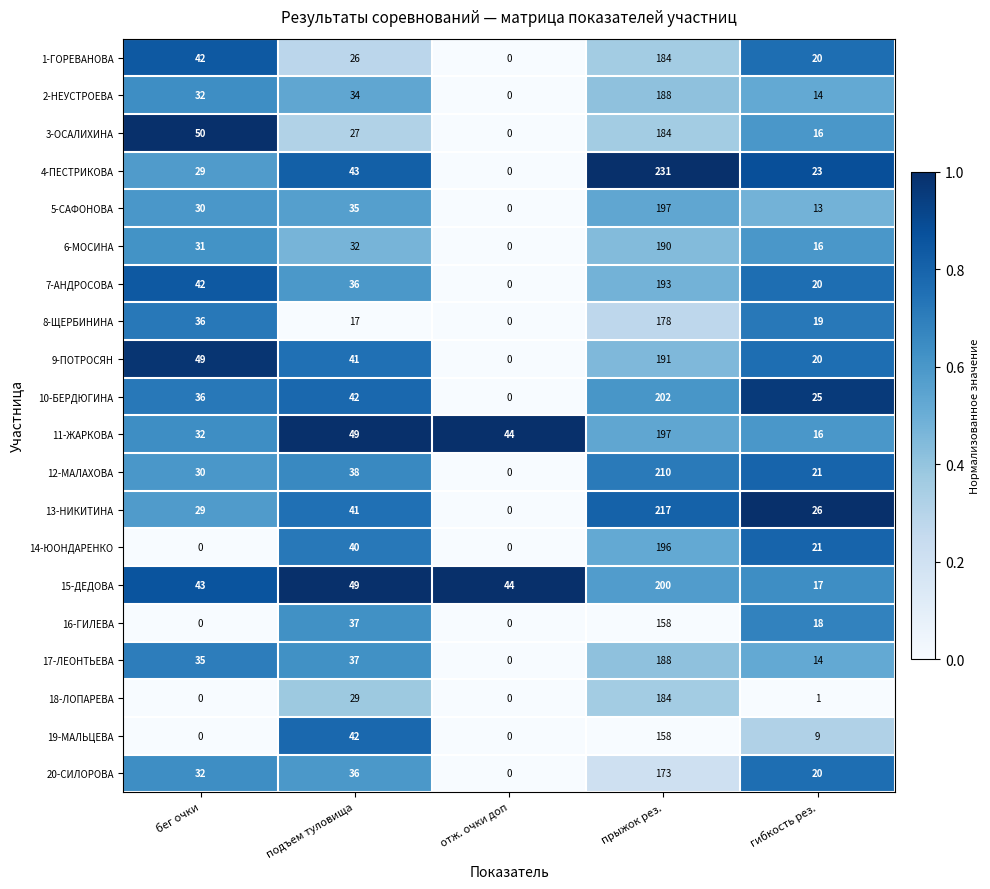

Read the 18-ЛОПАРЕВА value at подъем туловища.

29